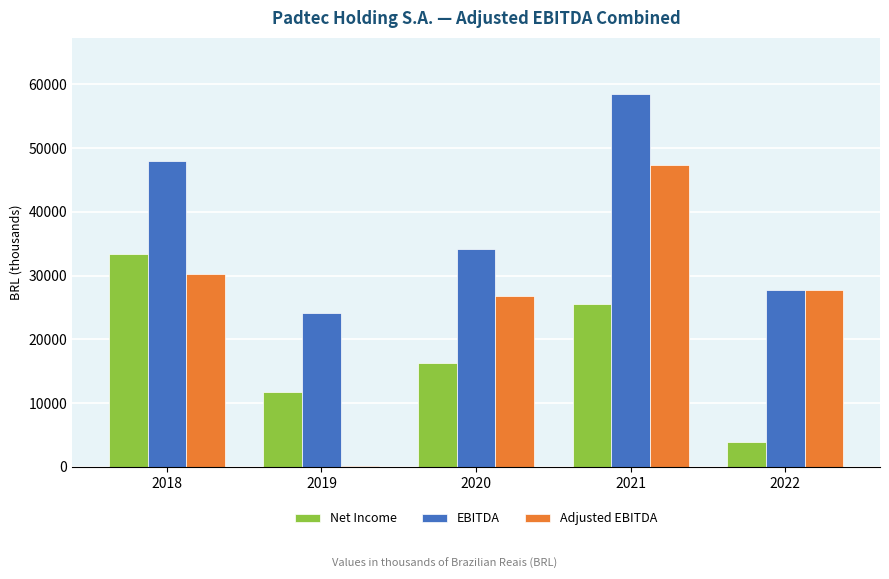

Which label corresponds to the largest value in the chart?

2021